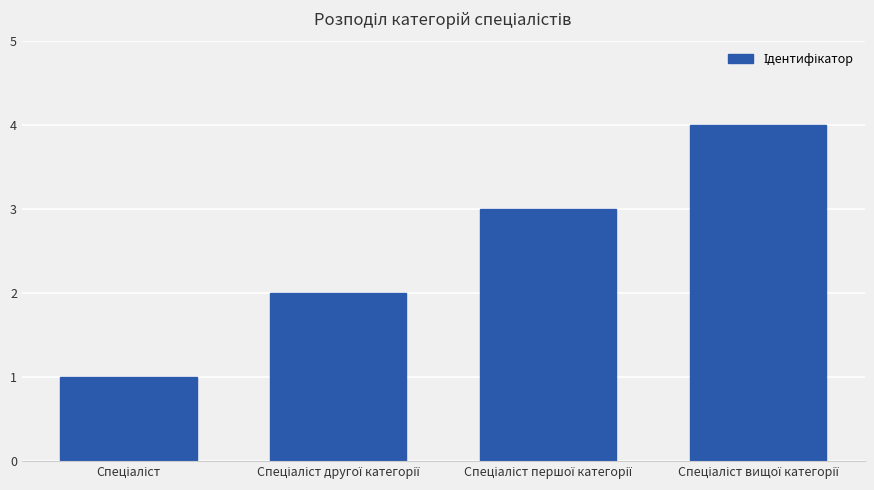

Reading right to left, list all the values displayed in this chart.

4	3	2	1